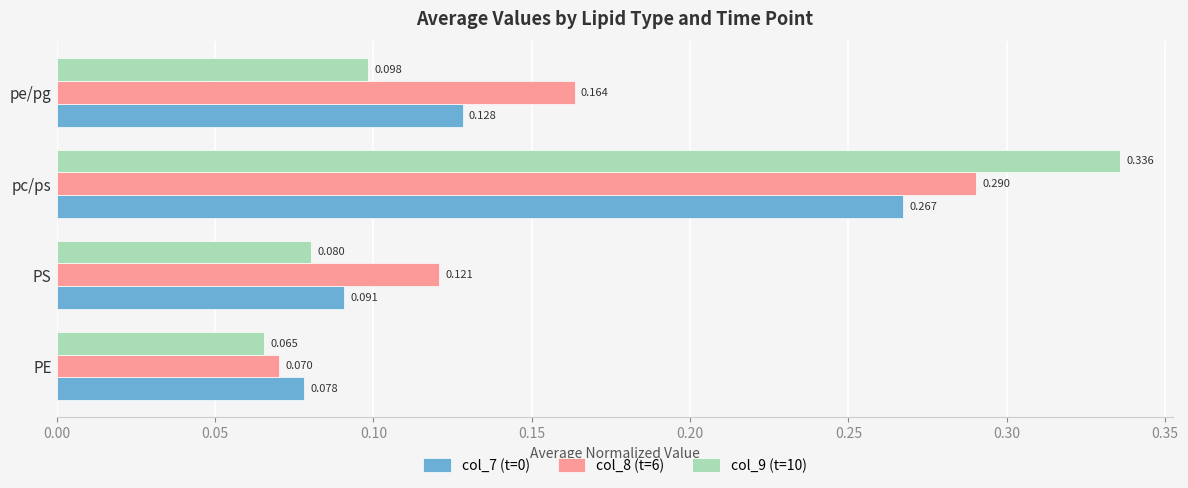

Where is col_9 (t=10) nearest to the value 0?

PE